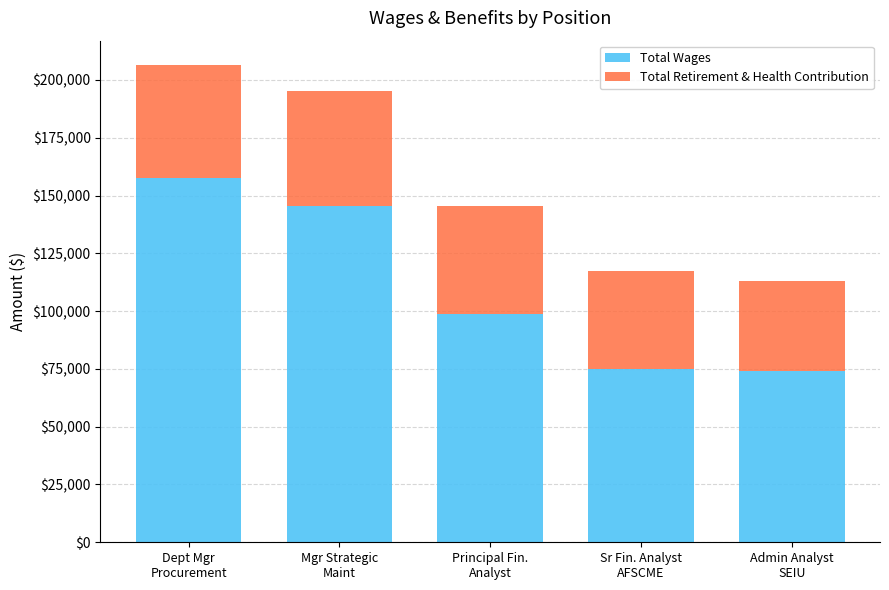

What are all the series names shown in the legend?

Total Wages, Total Retirement & Health Contribution